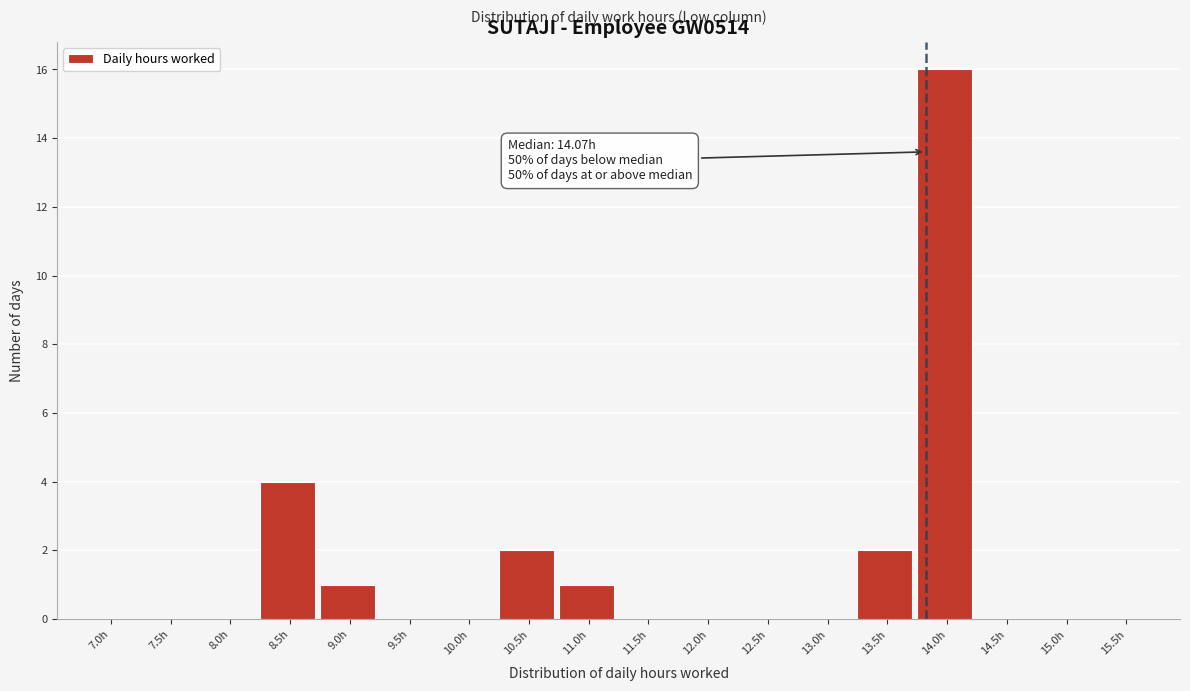

Reading left to right, what are all the values shown in this chart?

7.0h=0	7.5h=0	8.0h=0	8.5h=4	9.0h=1	9.5h=0	10.0h=0	10.5h=2	11.0h=1	11.5h=0	12.0h=0	12.5h=0	13.0h=0	13.5h=2	14.0h=16	14.5h=0	15.0h=0	15.5h=0